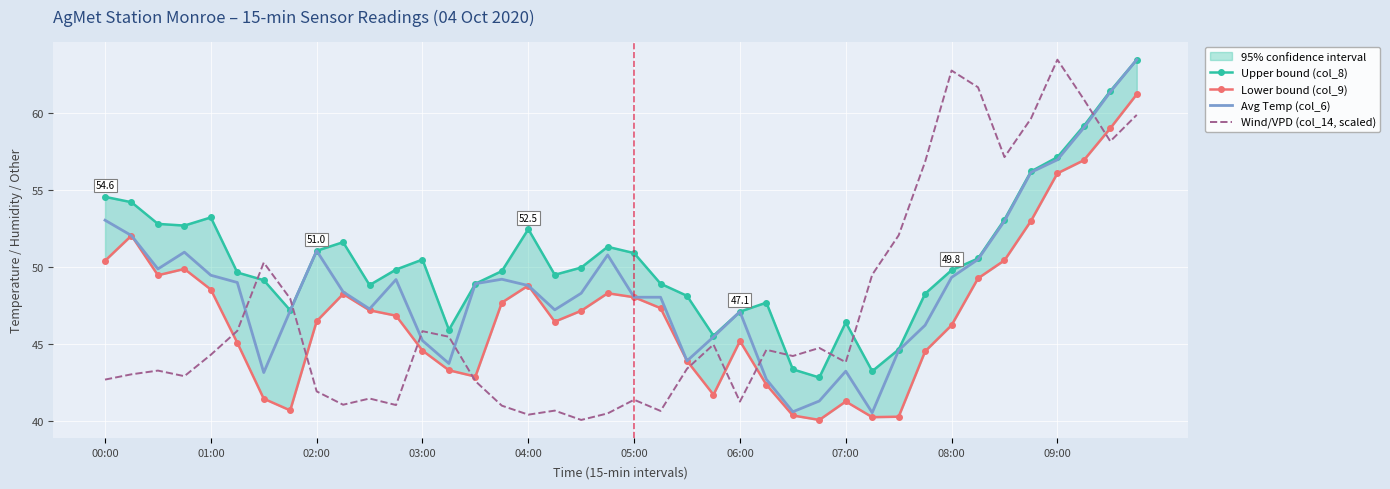

At which label does Upper bound (col_8) first exceed 49?

00:00